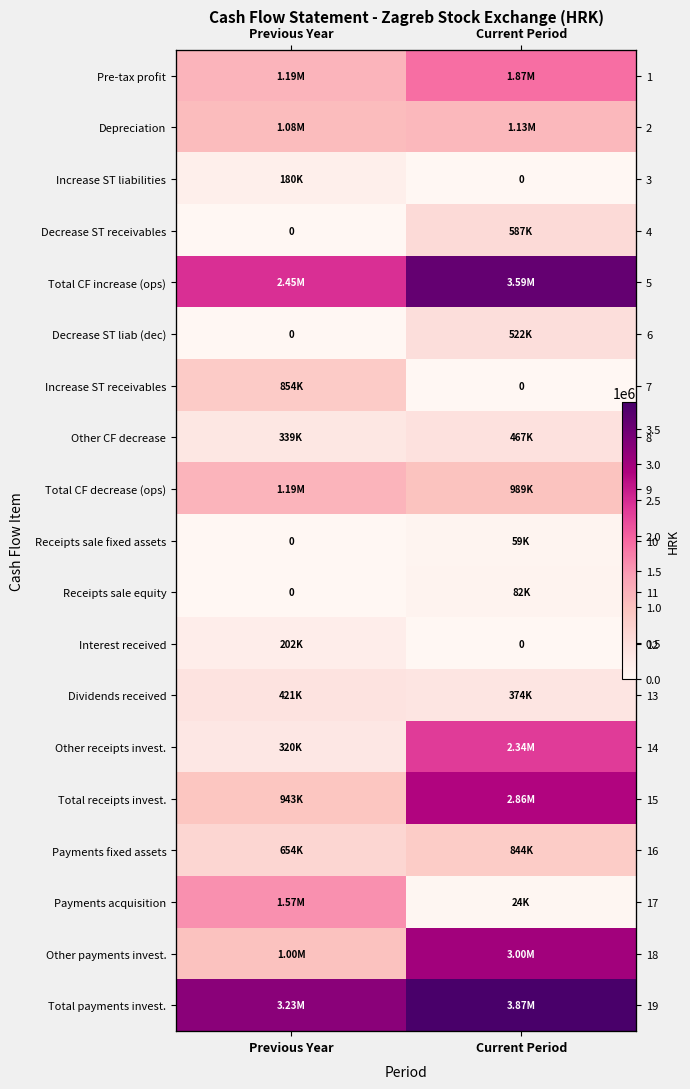

List the labels in order of Depreciation value, largest first.

Current Period, Previous Year